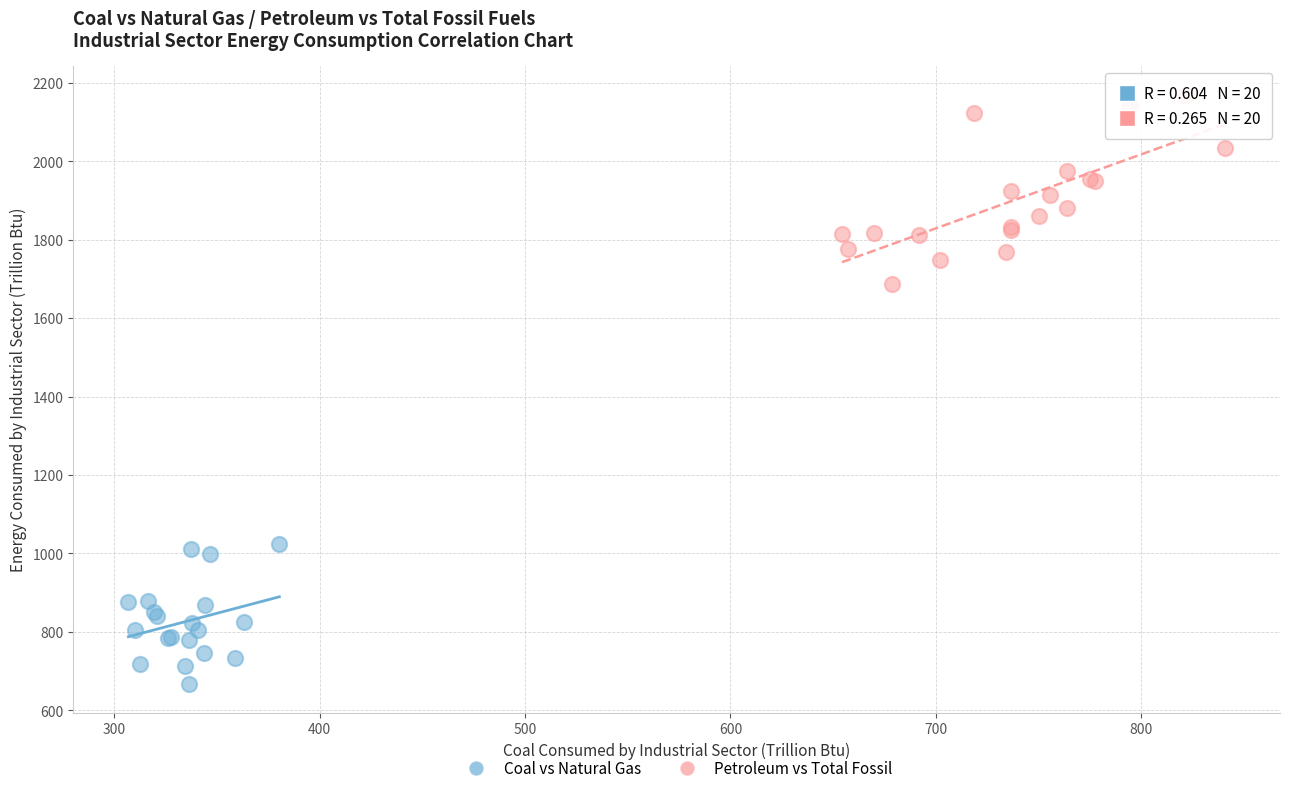

Which series has the widest spread of Y values?

Petroleum vs Total Fossil